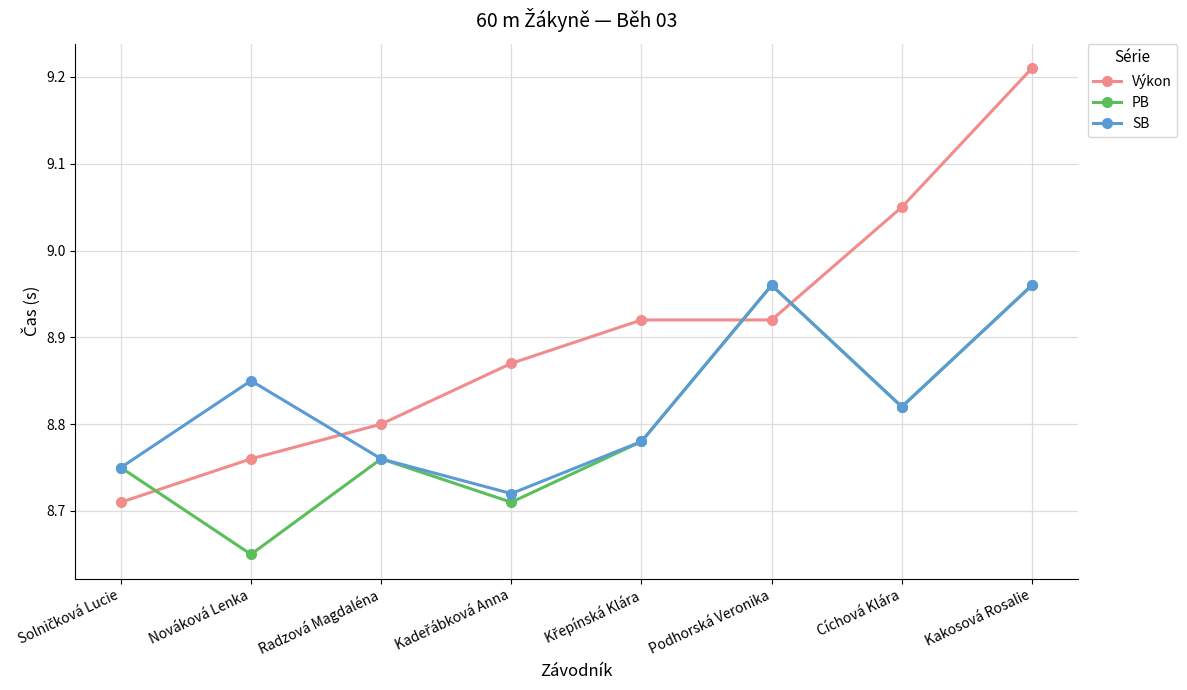

At which category is the sum across all series the highest?

Kakosová Rosalie